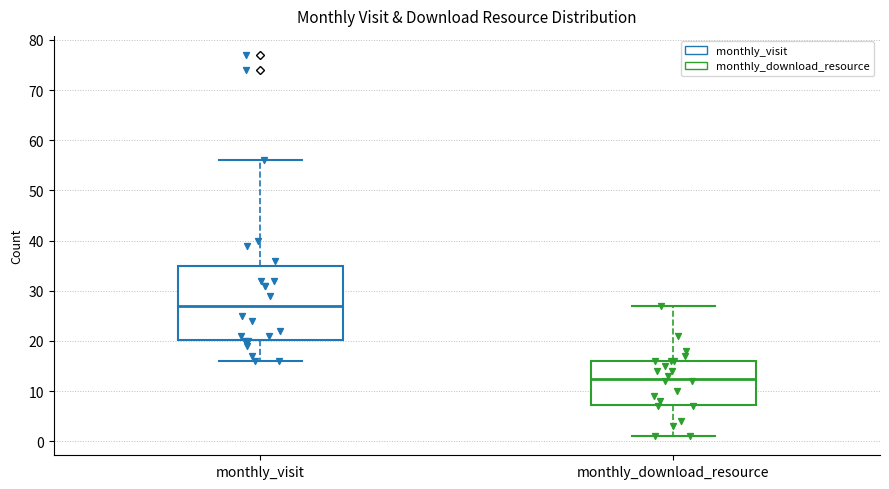

Reading left to right, transcribe this box plot: for each box, give where its median line is, the range the box spans, and where its two whiskers end, as read against the y-axis. The values are not printed on the chart, so give them approximately, as read against the axis.

monthly_visit: median 27, box 20 to 35, whiskers 16 to 56
monthly_download_resource: median 13, box 7 to 16, whiskers 1 to 27